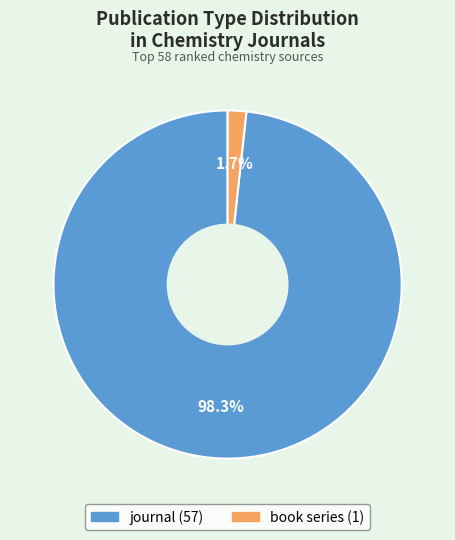

Which category has the biggest portion of the pie?

journal